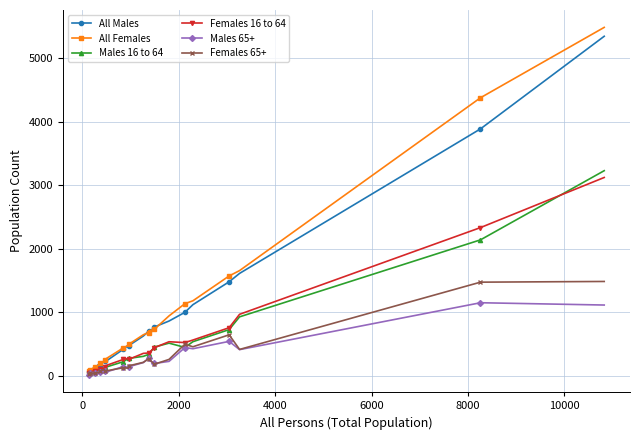

What is the greatest value displayed?

5482